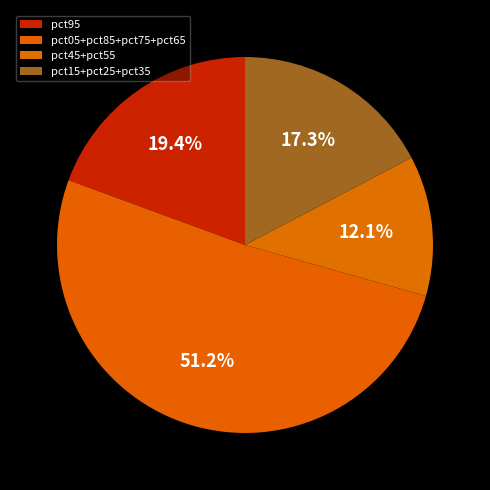

To the nearest percent, what is the average slice percentage?

25%